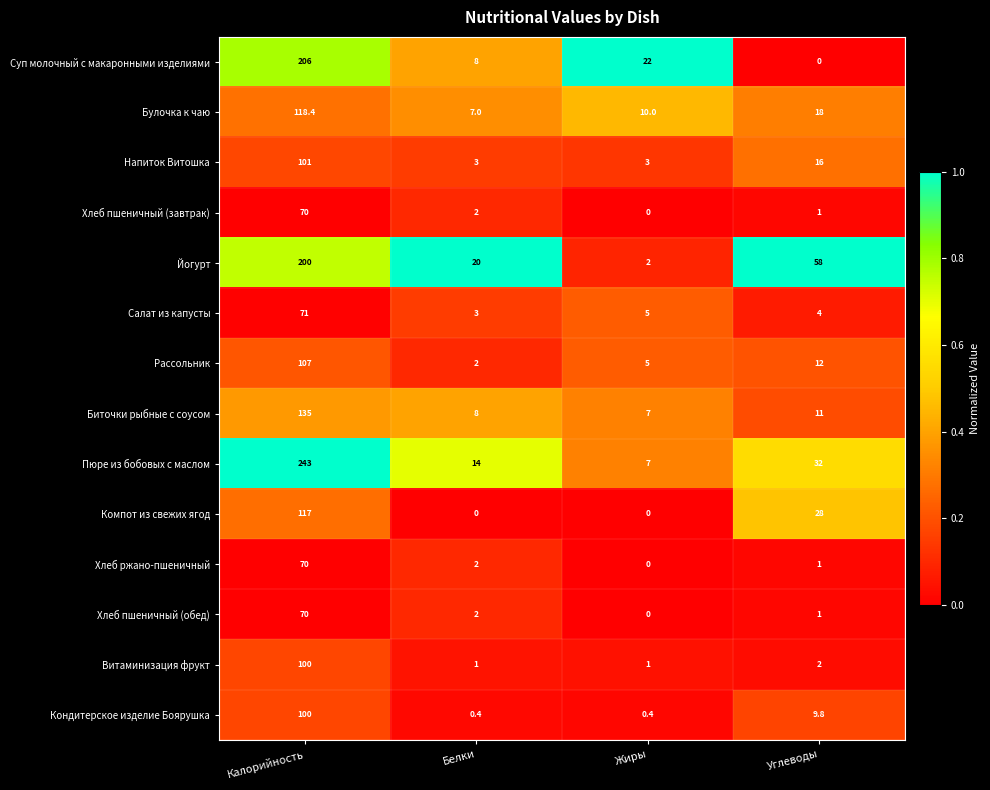

Rank the categories by Пюре из бобовых с маслом value from lowest to highest.

Жиры, Белки, Углеводы, Калорийность